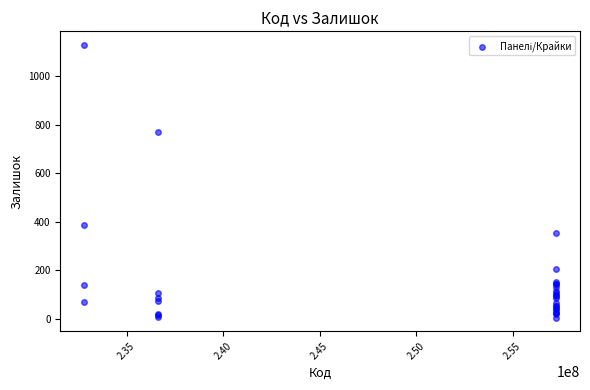

What Y value in the scatter plot is closest to 567?

387